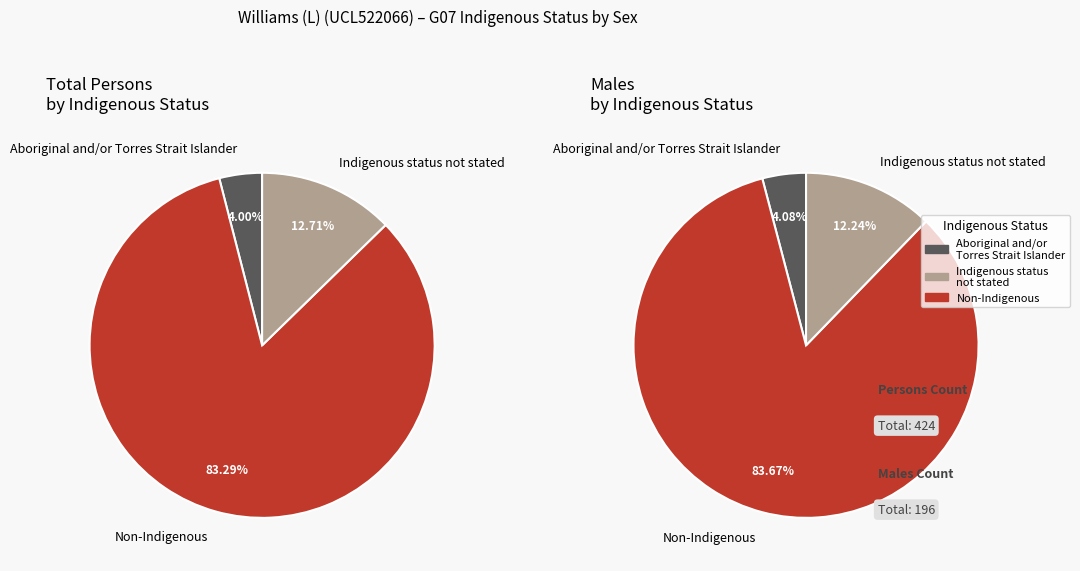

To the nearest percent, what percentage of the pie is Aboriginal and/or Torres Strait Islander?

4%